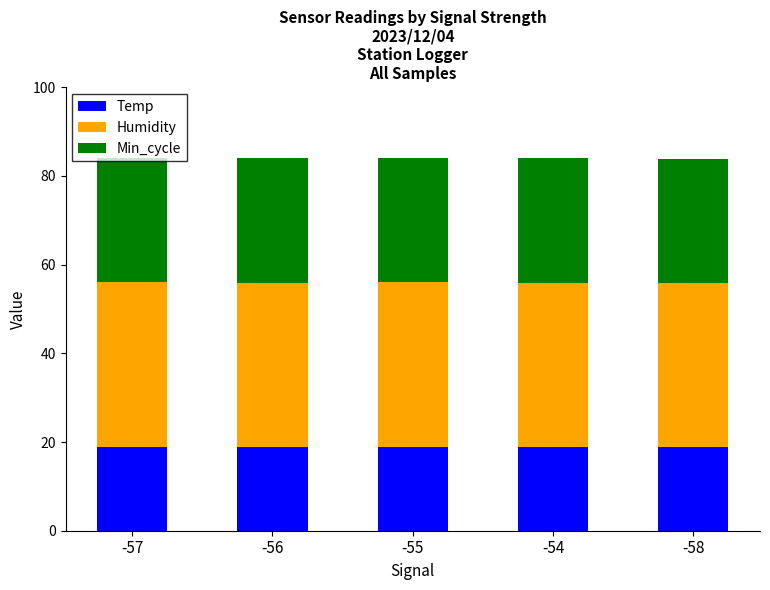

The Temp series shows 11.4 at -57. True or false?

False